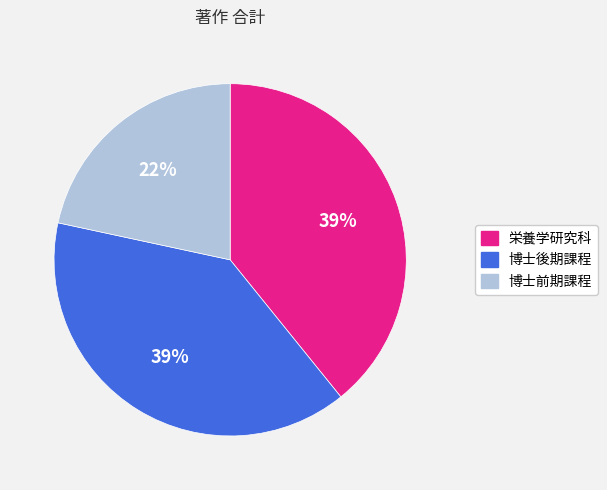

Which slice is the smallest?

博士前期課程